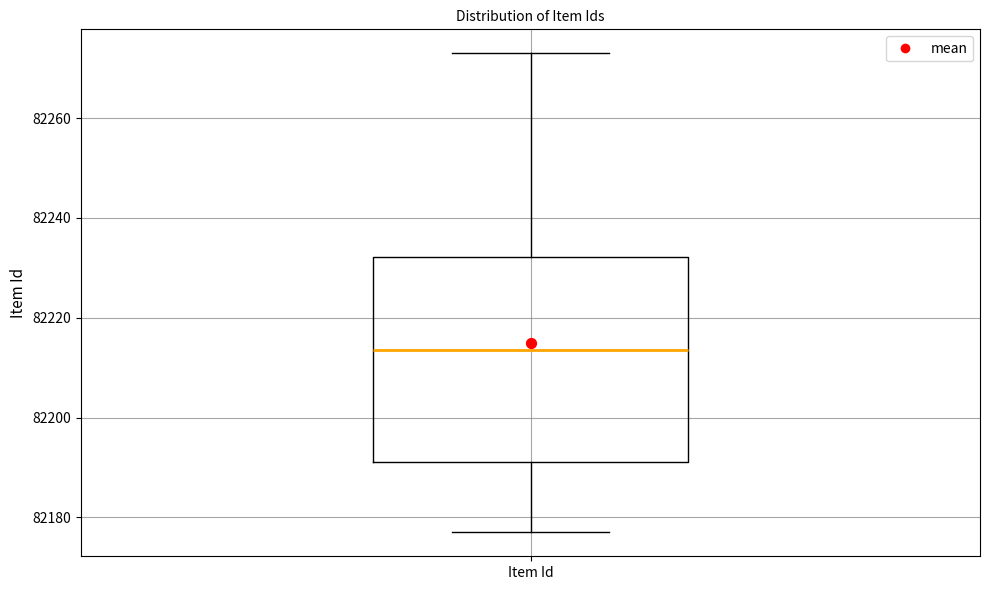

Transcribe this box plot: give where the median line is, the range the box spans, and where the two whiskers end, as read against the y-axis. The values are not printed on the chart, so give them approximately, as read against the axis.

median 82214, box 82192 to 82232, whiskers 82178 to 82274